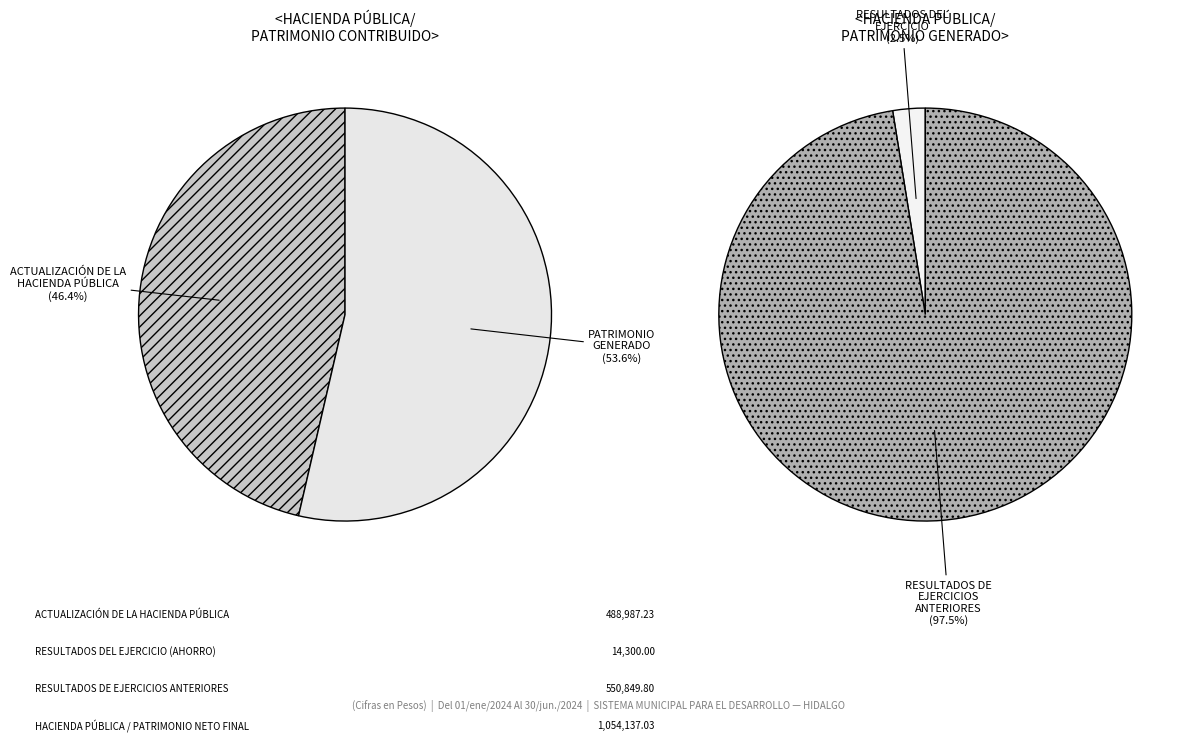

Rank the categories by value from lowest to highest.

RESULTADOS DEL
EJERCICIO (AHORRO), HACIENDA PÚBLICA/
PATRIMONIO CONTRIBUIDO
(ACTUALIZACIÓN), RESULTADOS DE
EJERCICIOS ANTERIORES